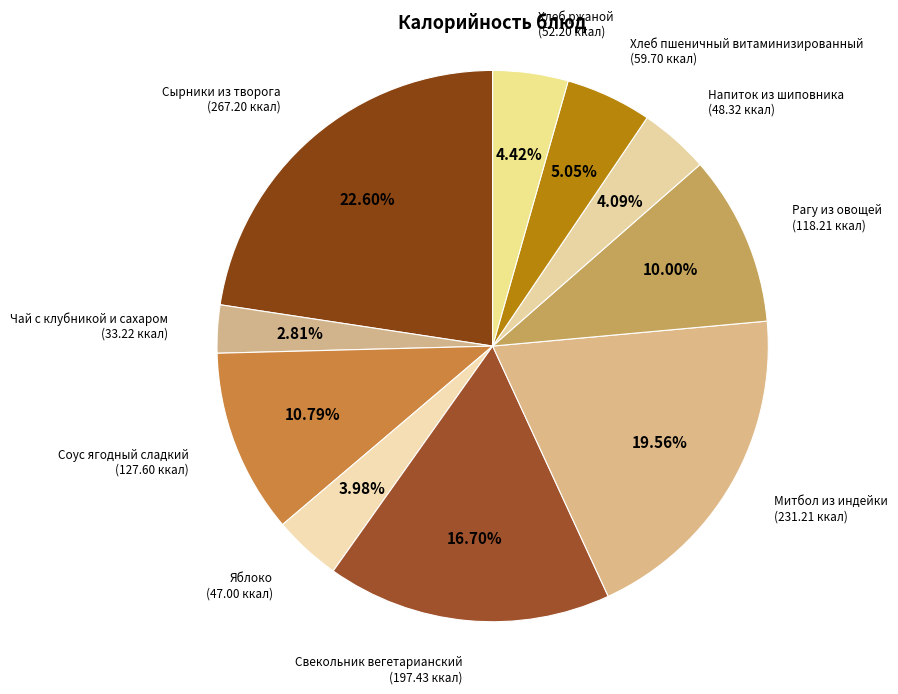

Count the number of slices in the pie.

10